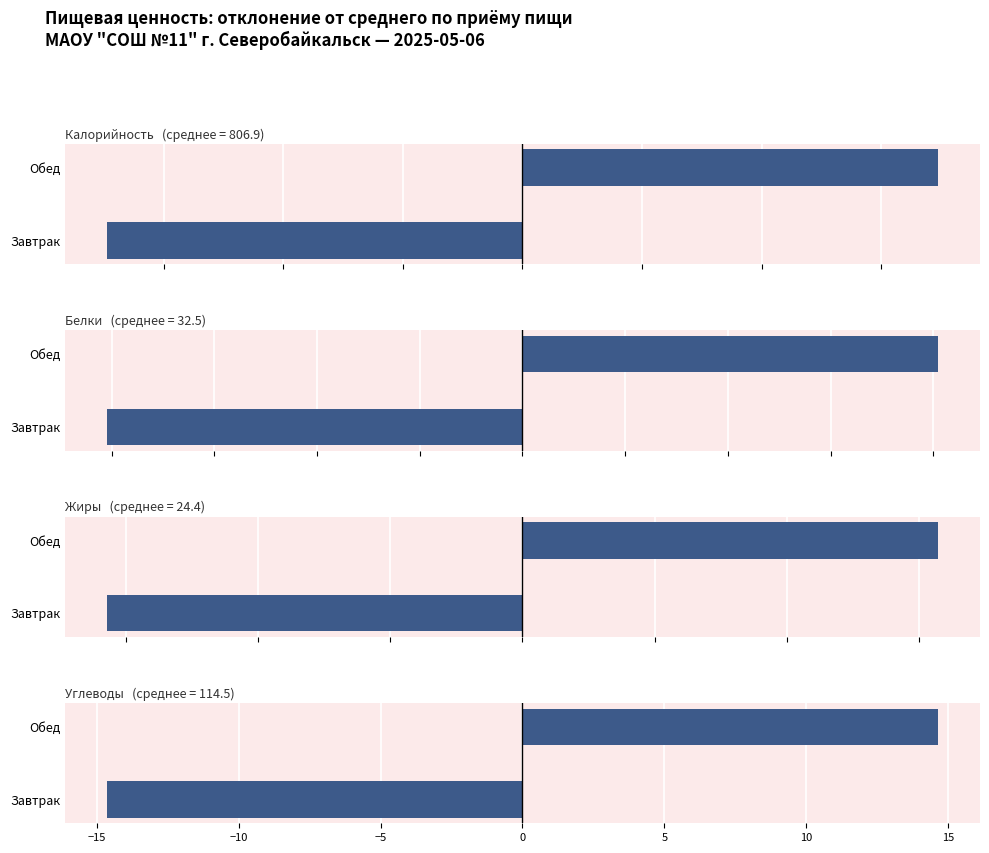

Which series changed the most between Завтрак and Обед?

Калорийность